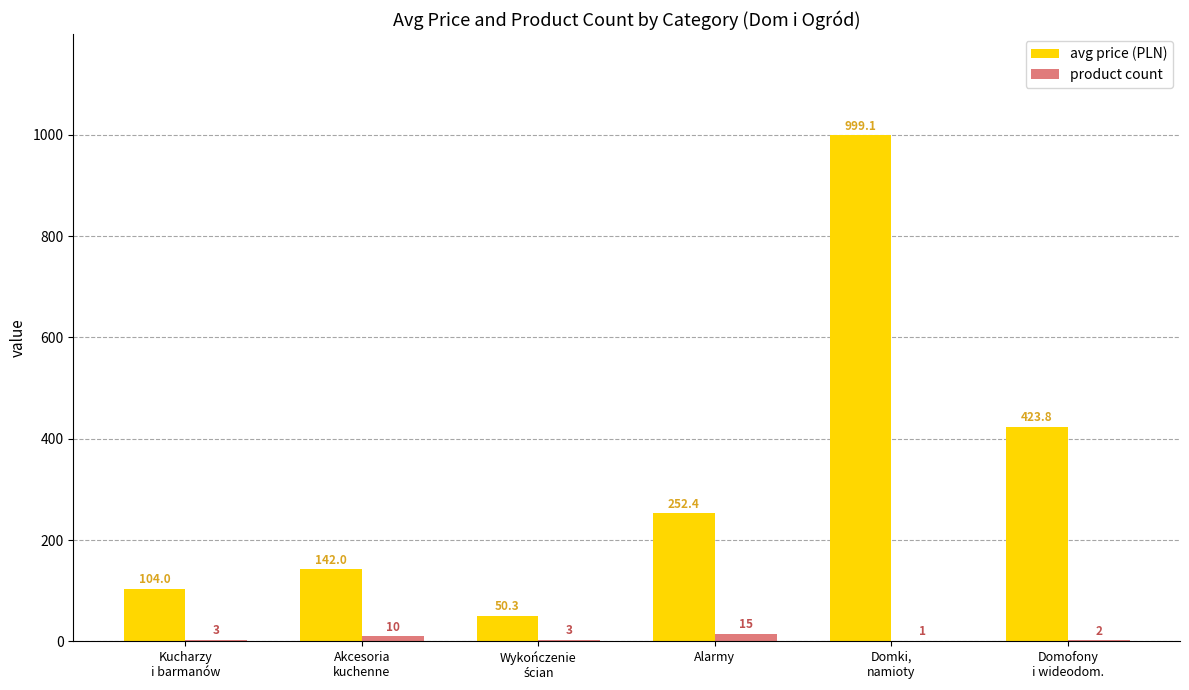

How many data points does each series have?

6